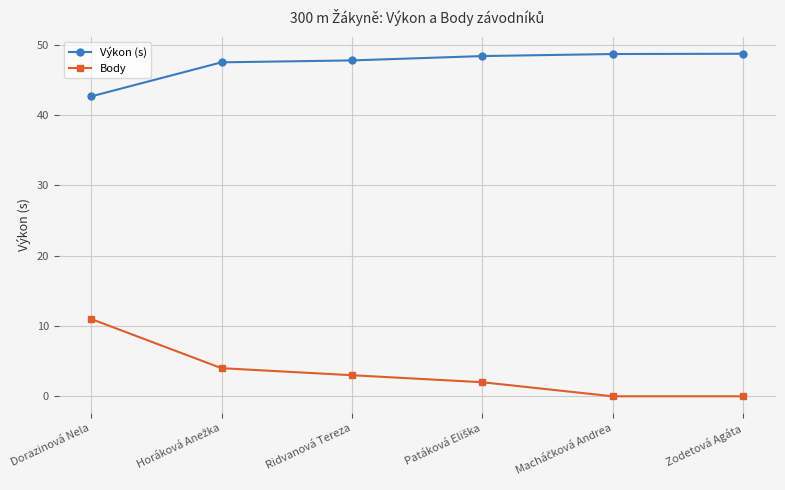

True or false: Body has more than 1 interior local peaks.

False